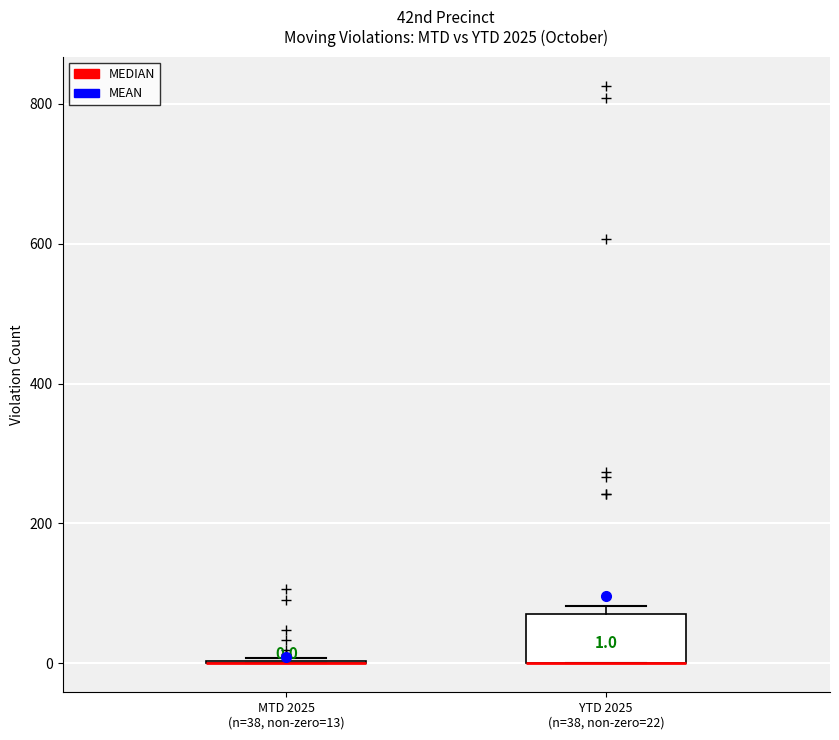

Comparing the boxes themselves (not the whiskers), which one is the tallest?

YTD 2025 (n=38, non-zero=22)